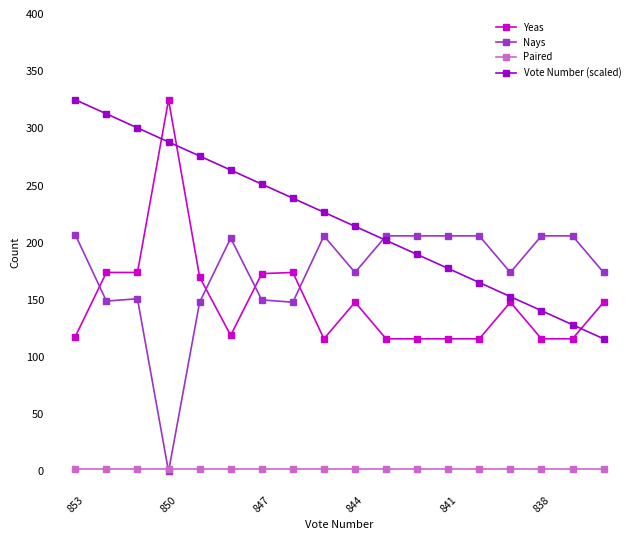

What is the value of the Yeas point at the 13th from the left?

116.0